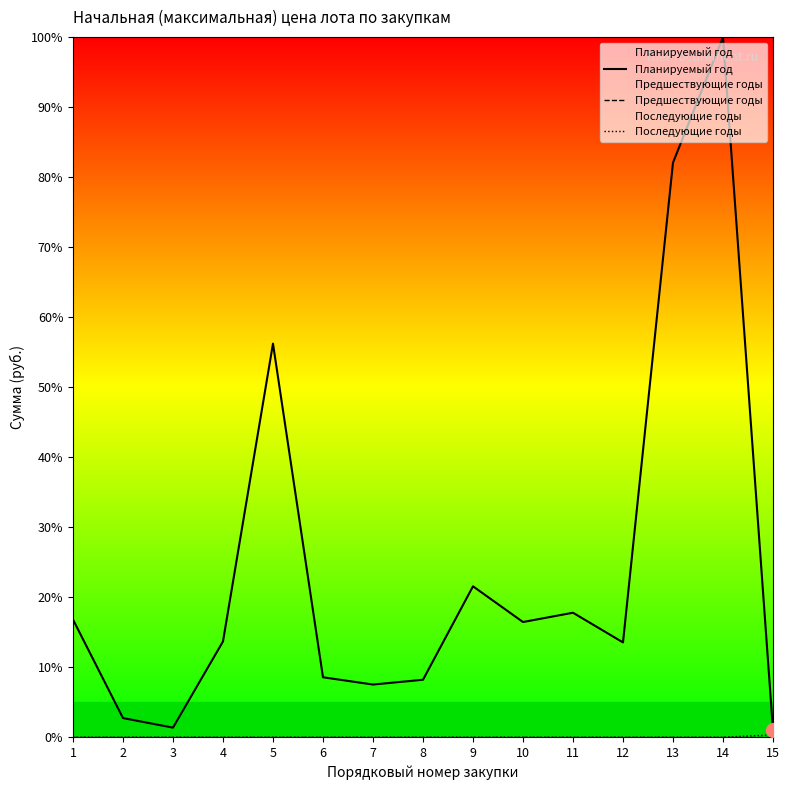

What is the greatest value displayed?

100.0